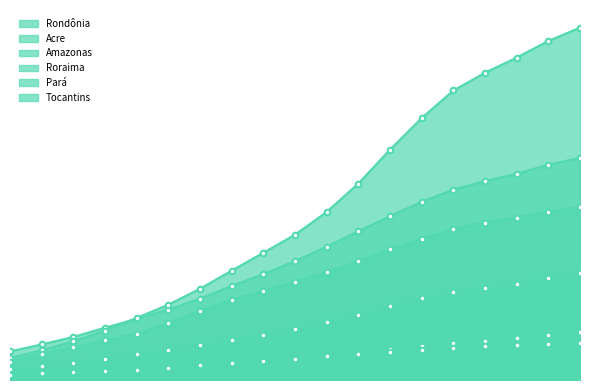

Which series has the widest spread of values?

Pará